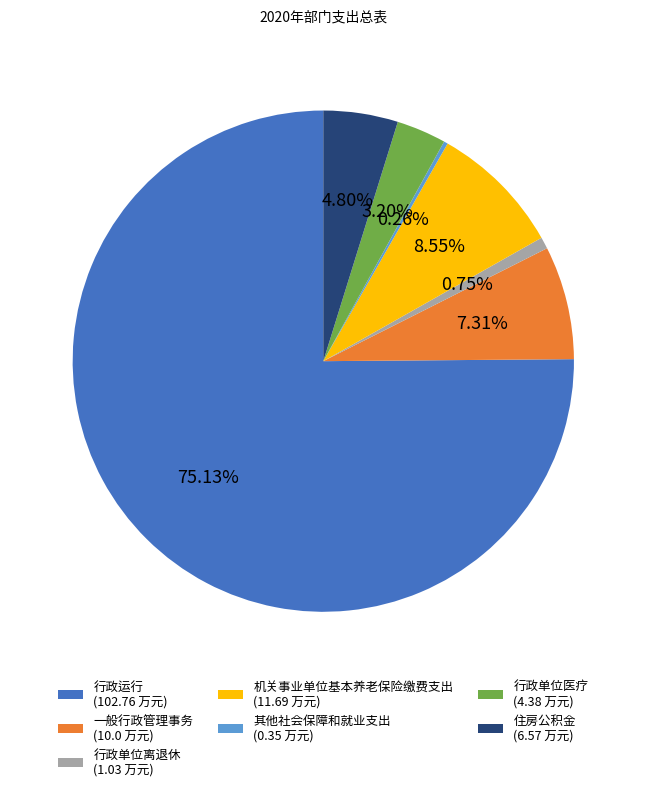

To the nearest percent, what portion does 住房公积金 represent?

5%